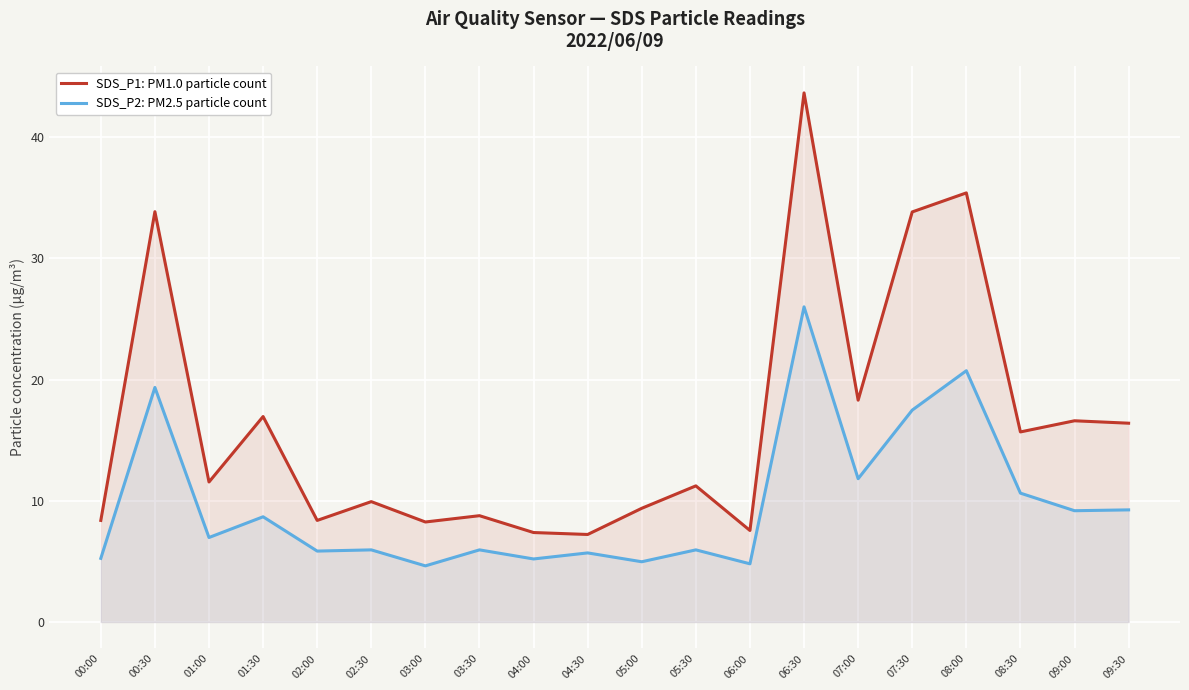

True or false: SDS_P2: PM2.5 particle count and SDS_P1: PM1.0 particle count intersect in this chart.

False